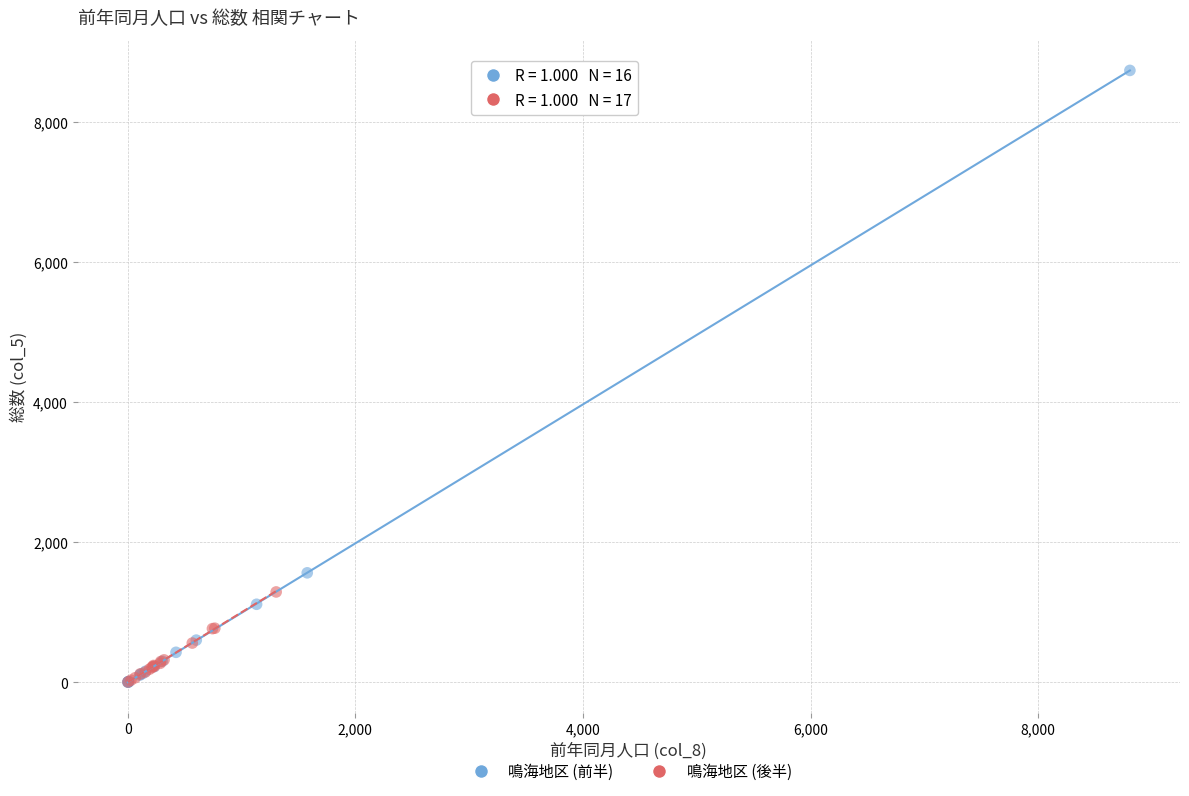

Which series reaches the maximum Y coordinate?

鳴海地区 (前半)